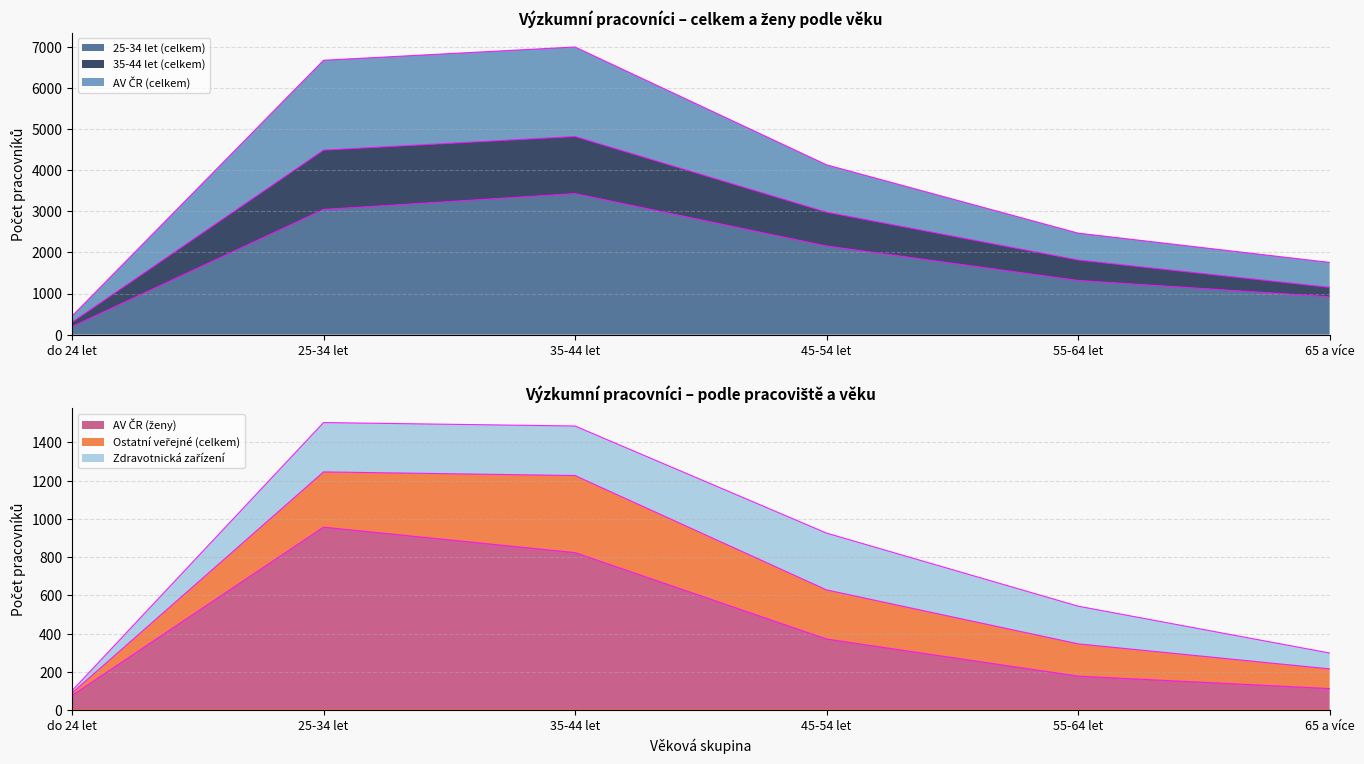

The value of 35-44 let (celkem) at 25-34 let is 1504. True or false?

True